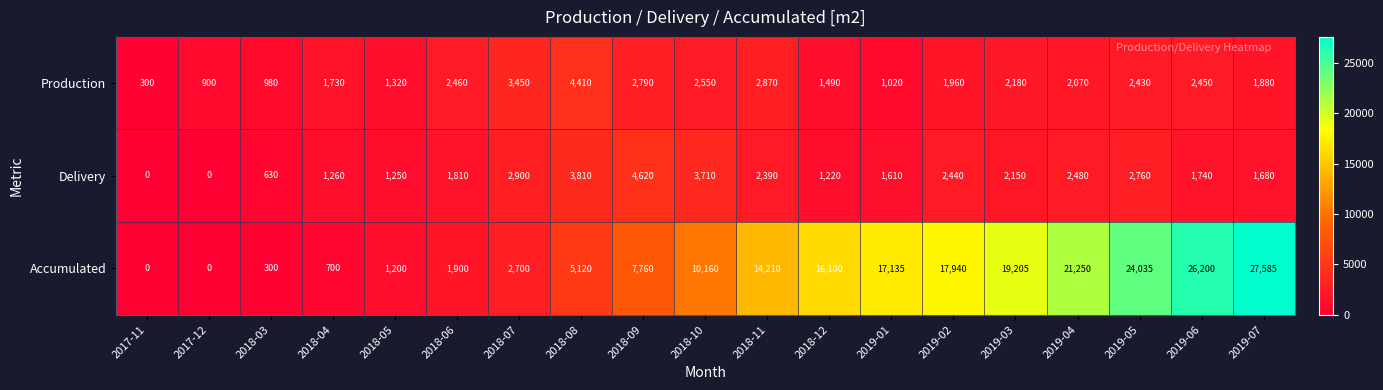

Which category has the highest value across all series?

2019-07